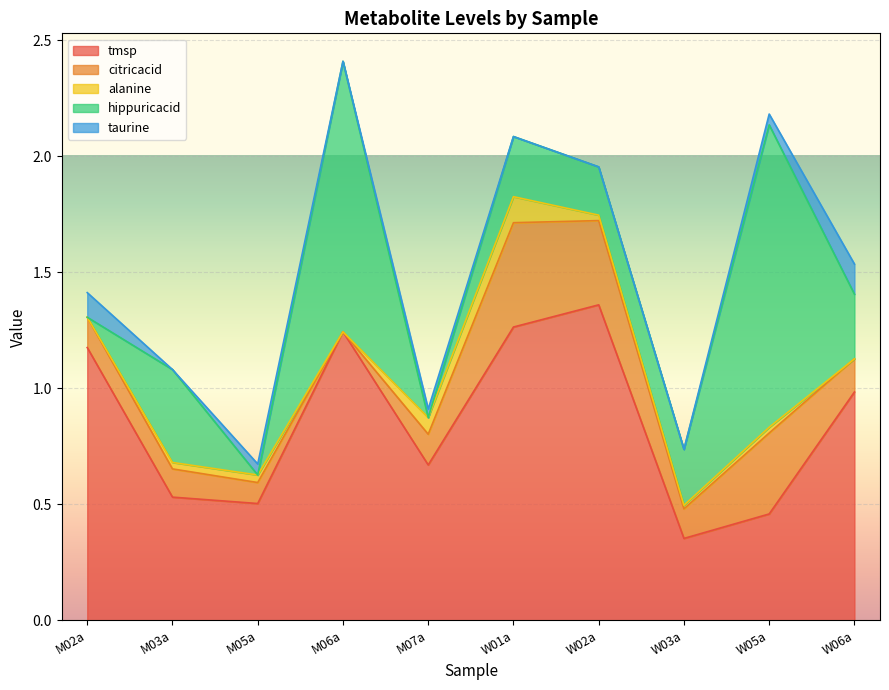

How many values in alanine are above zero?

7